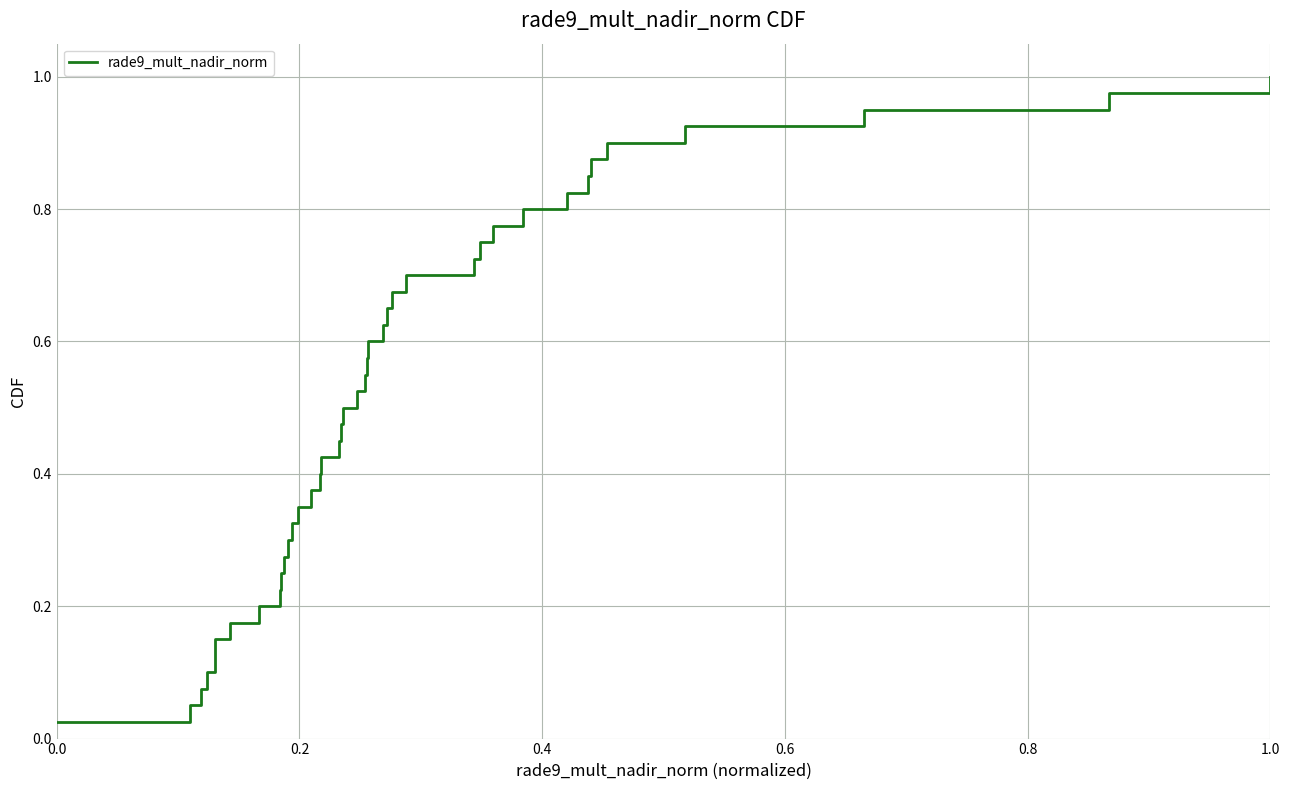

The chart shows a value of 1.0 at 1.0. True or false?

True